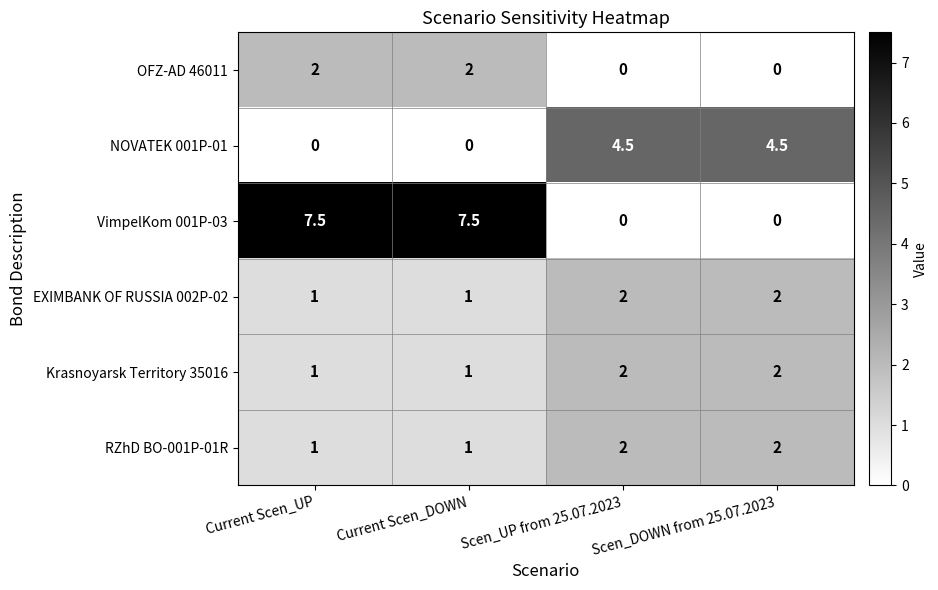

The value of RZhD BO-001P-01R at Scen_DOWN from 25.07.2023 is 3.0. True or false?

False